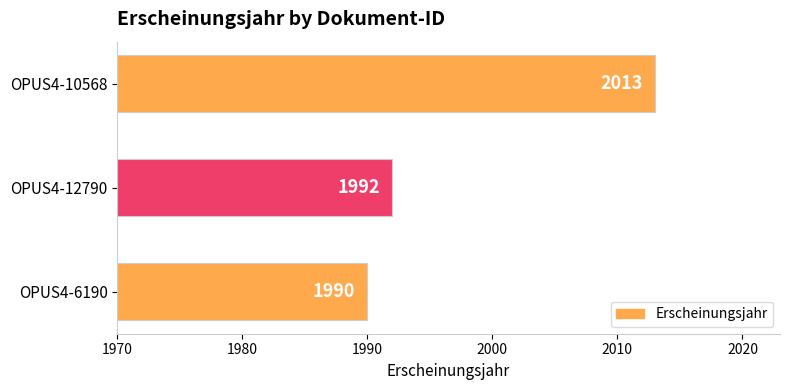

How many values are below 1992?

1